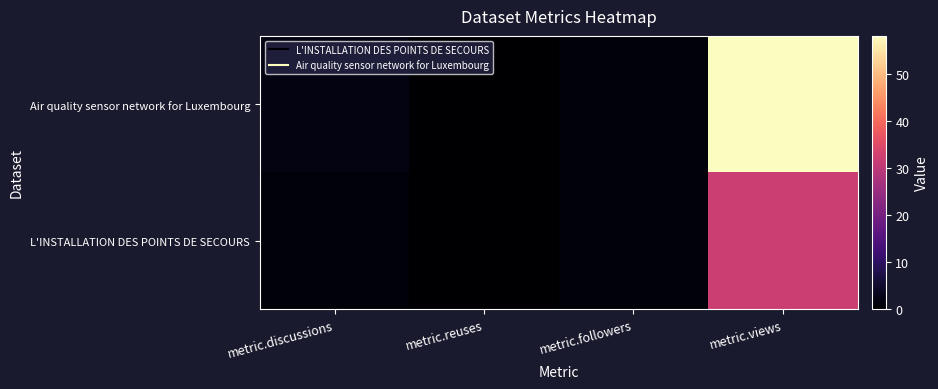

Rank the series by their maximum value, from lowest to highest.

L'INSTALLATION DES POINTS DE SECOURS, Air quality sensor network for Luxembourg